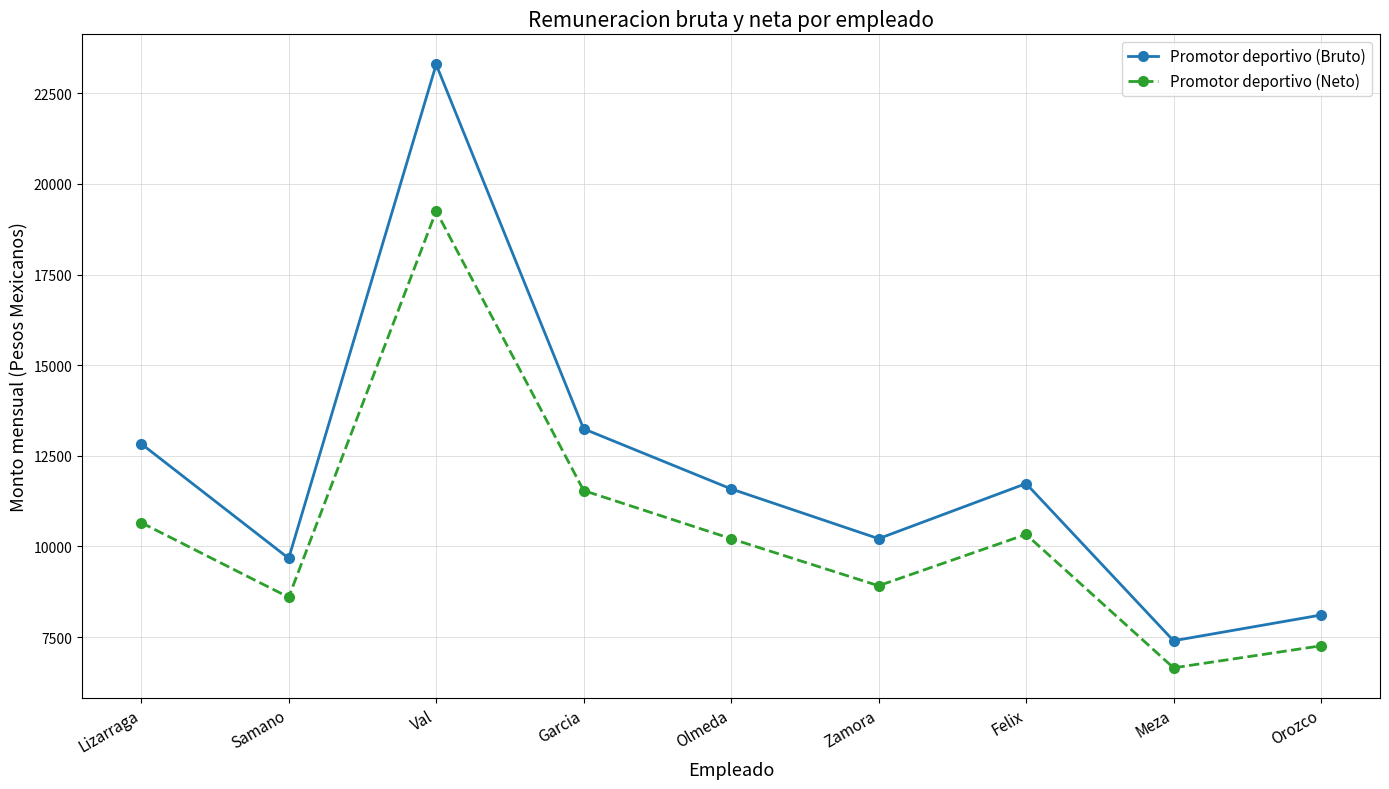

What is the label of the 1st point from the left?

Lizarraga